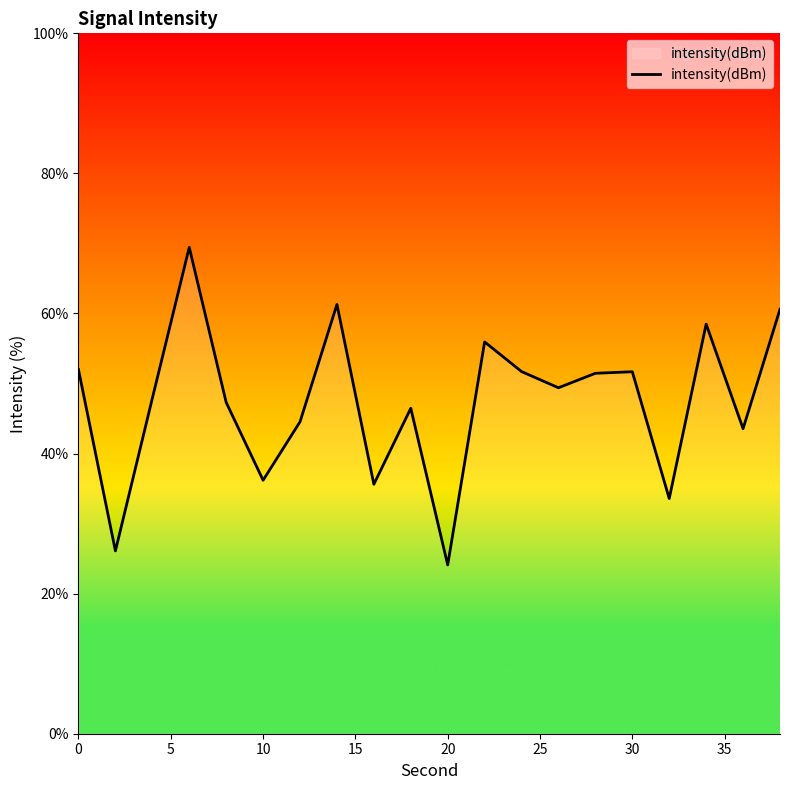

What is the difference between the maximum and minimum values?

45.3